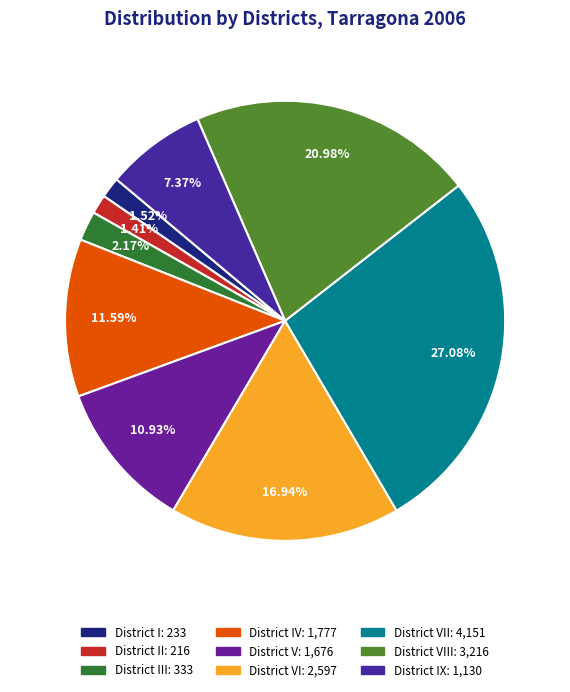

Which category has the biggest portion of the pie?

District VII: 4,151